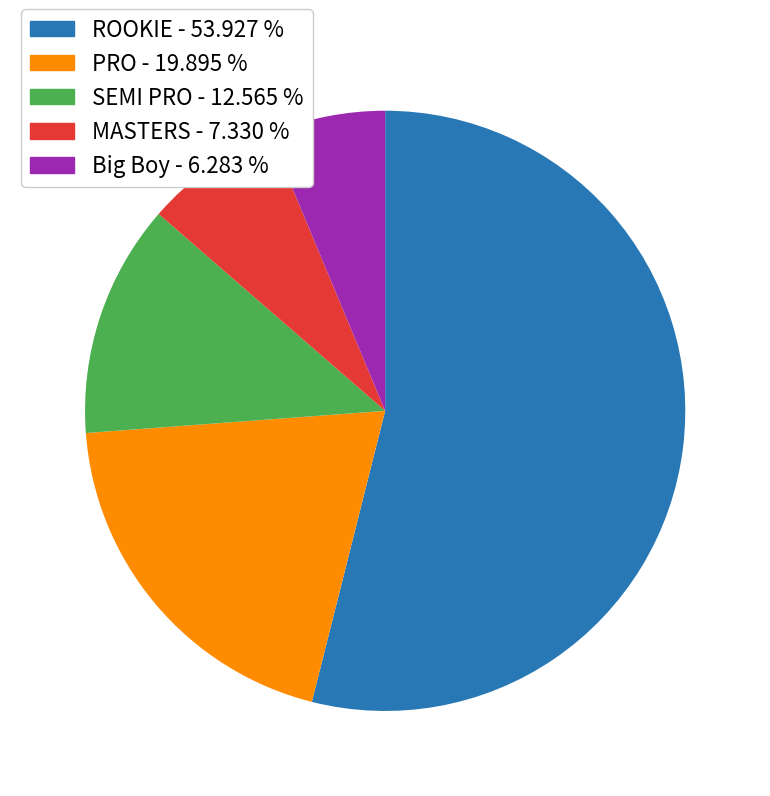

Is there any slice that represents more than half of the pie?

Yes